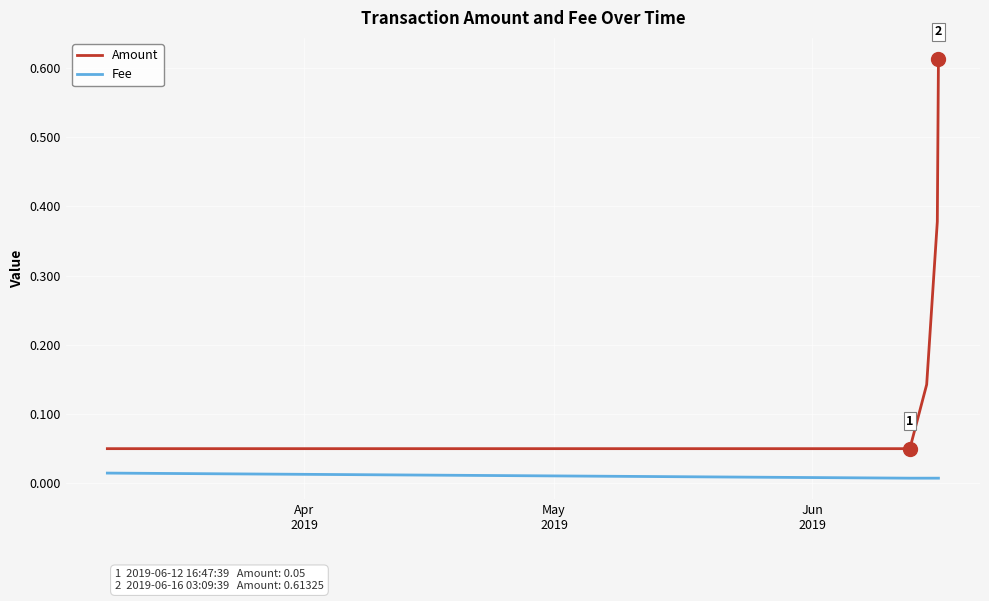

At how many categories does at least one series exceed 0?

5